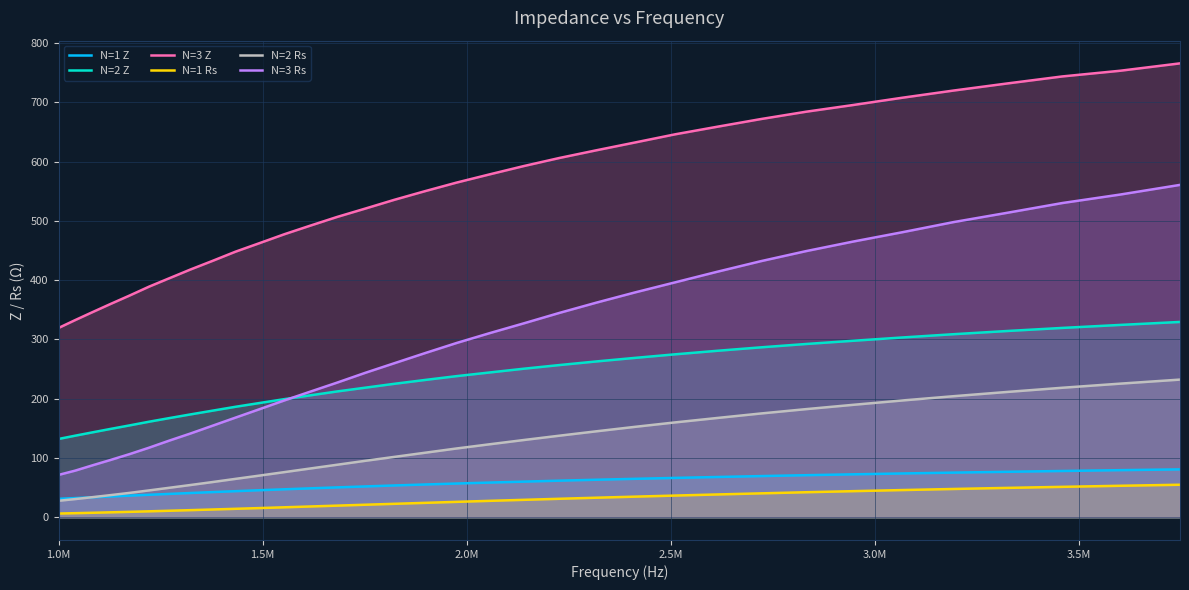

Which series has the widest spread of values?

N=3 Rs